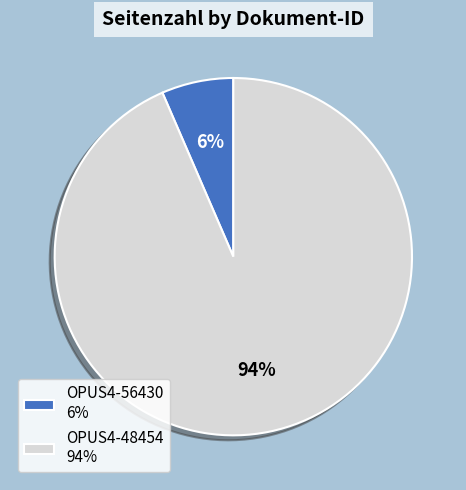

Which slice is the smallest?

OPUS4-56430